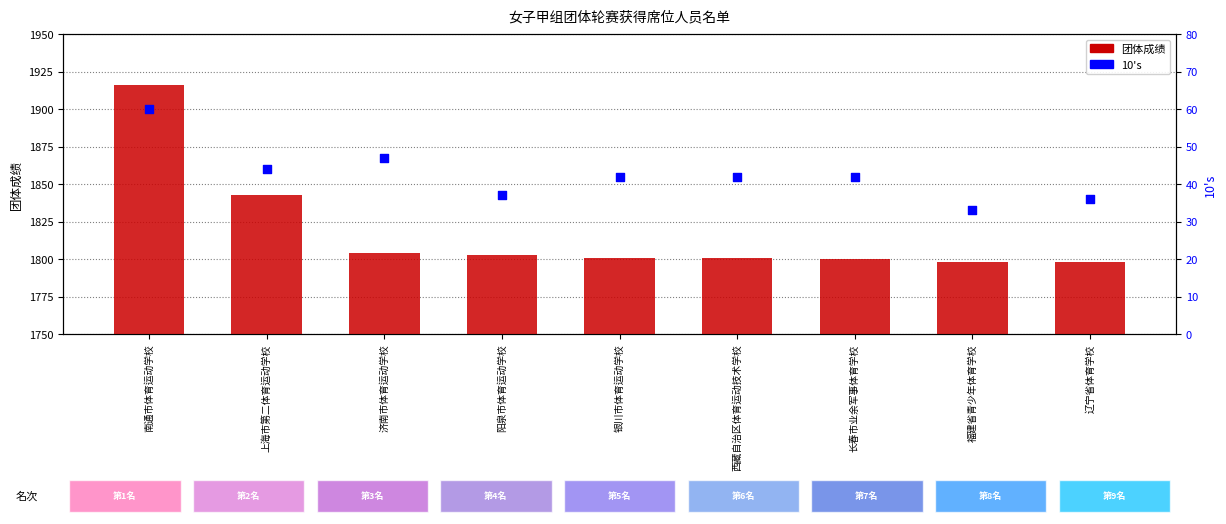

Which series reaches the maximum Y coordinate?

团体成绩